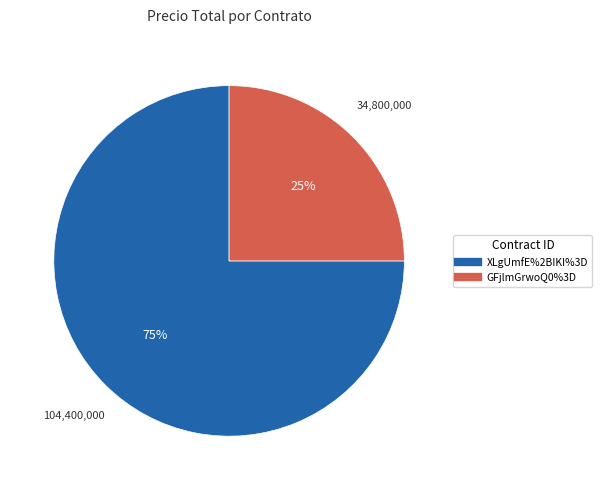

Between XLgUmfE%2BIKI%3D and GFjlmGrwoQ0%3D, which is larger?

XLgUmfE%2BIKI%3D